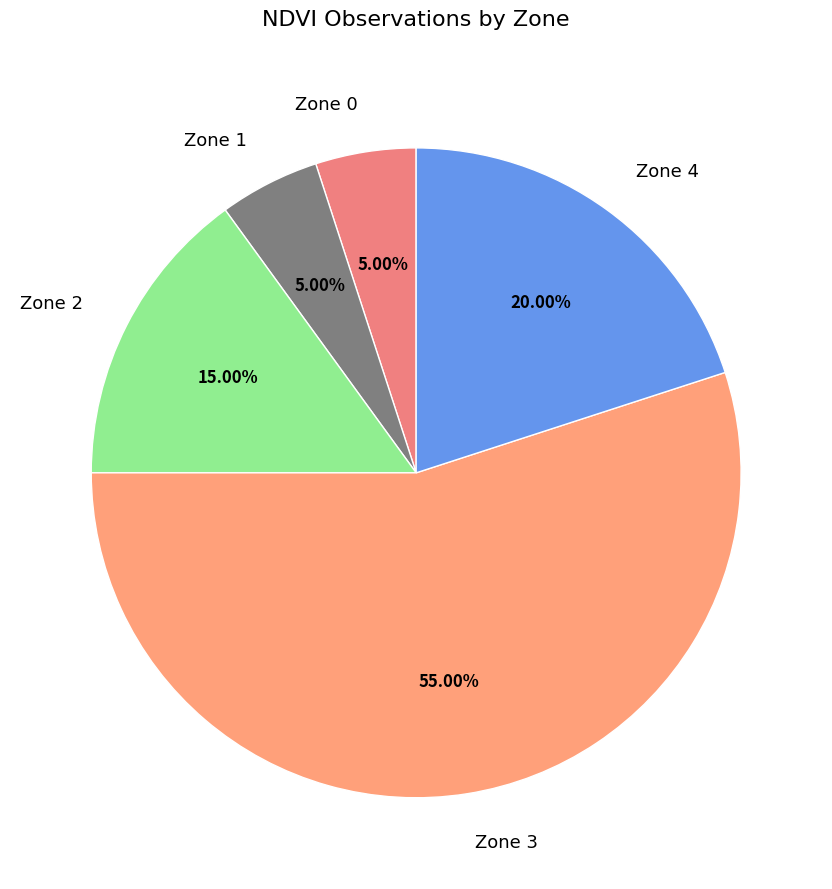

Combined, what portion of the pie is Zone 3 and Zone 2?

70.0%